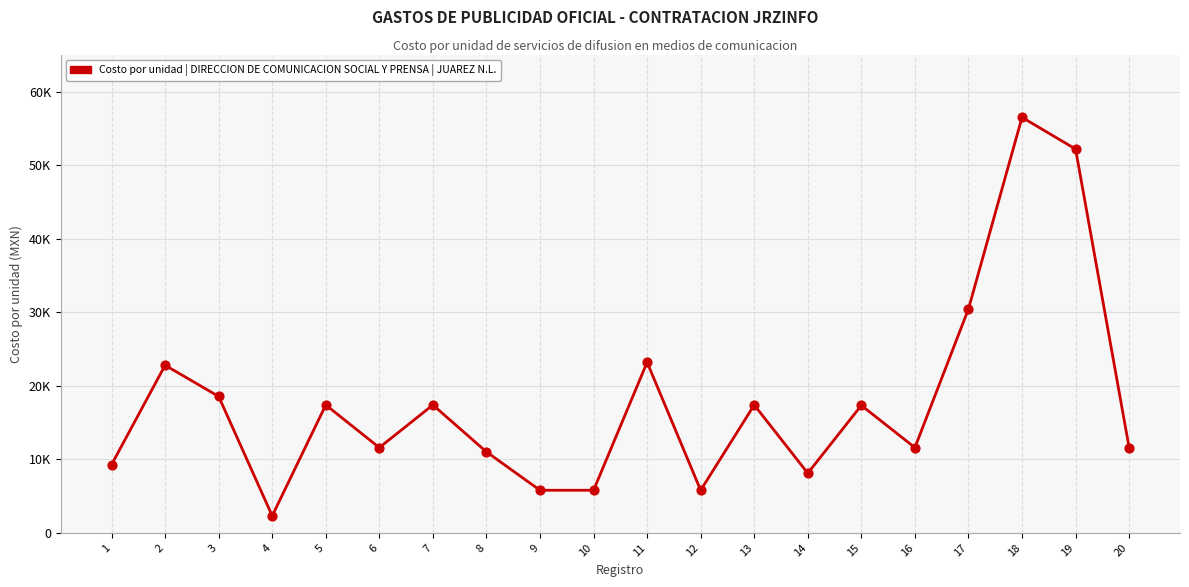

Is this an area chart (filled region under the line)?

No